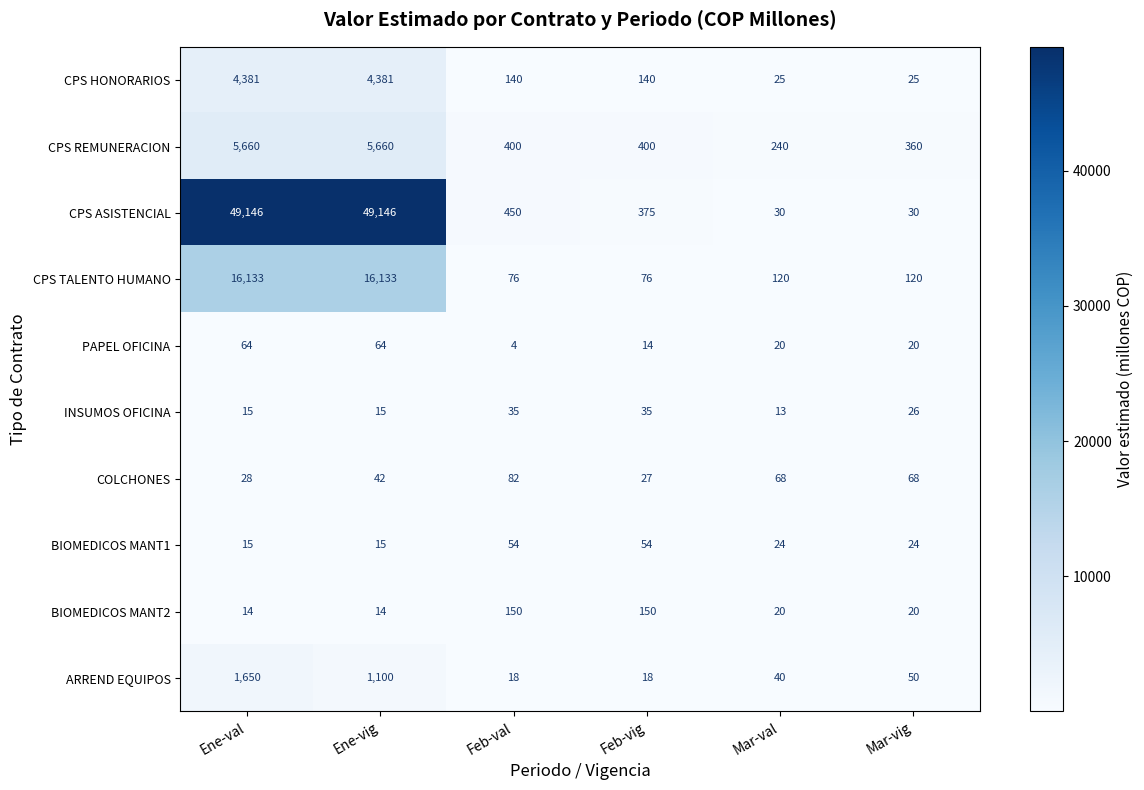

Which label corresponds to the smallest value in the chart?

Feb-val